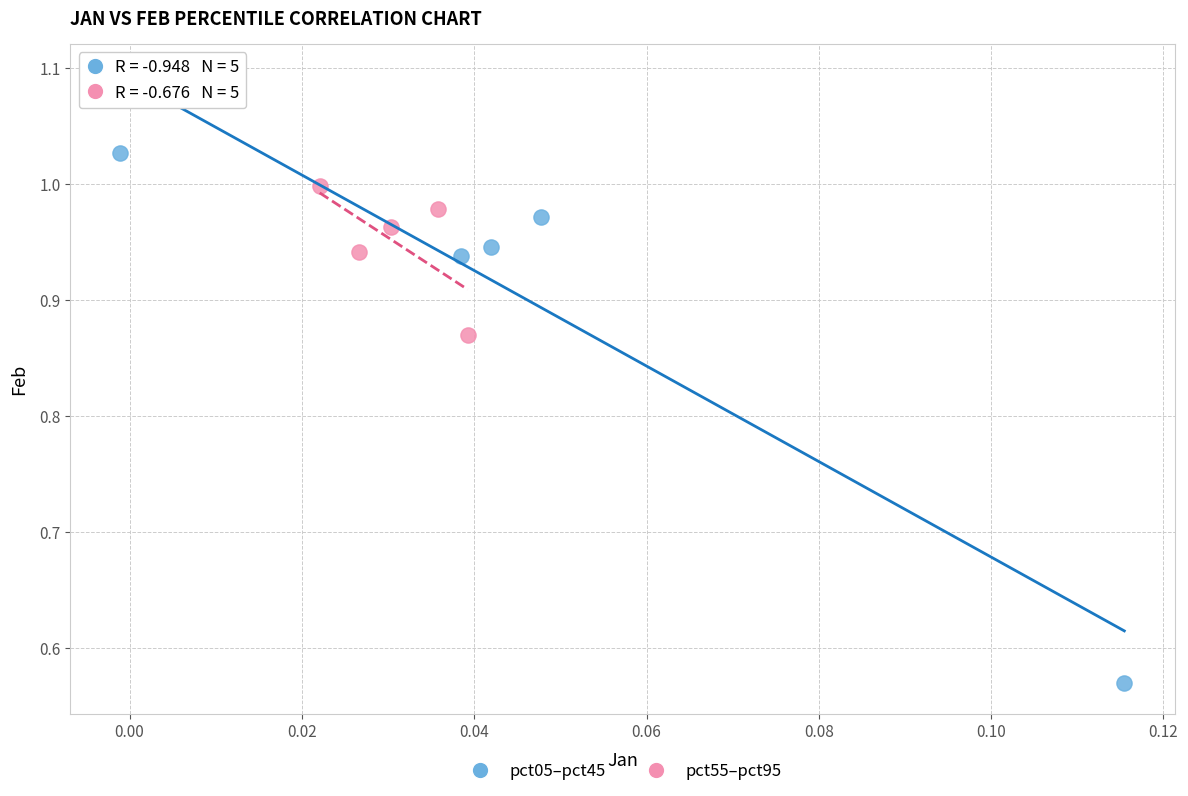

What are all the series names shown in the legend?

pct05–pct45, pct55–pct95